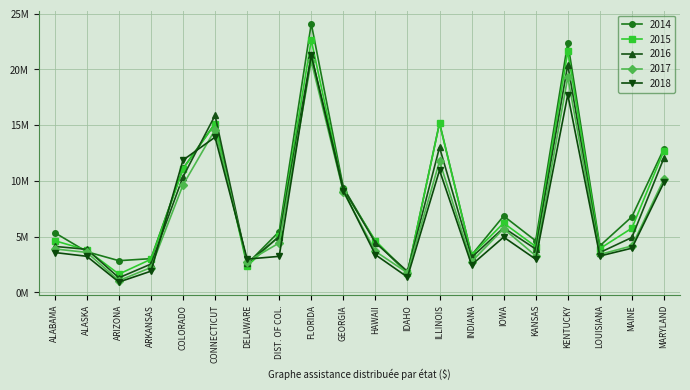

Rank the categories by 2018 value from lowest to highest.

ARIZONA, IDAHO, ARKANSAS, INDIANA, KANSAS, DELAWARE, DIST. OF COL., ALASKA, LOUISIANA, HAWAII, ALABAMA, MAINE, IOWA, GEORGIA, MARYLAND, ILLINOIS, COLORADO, CONNECTICUT, KENTUCKY, FLORIDA